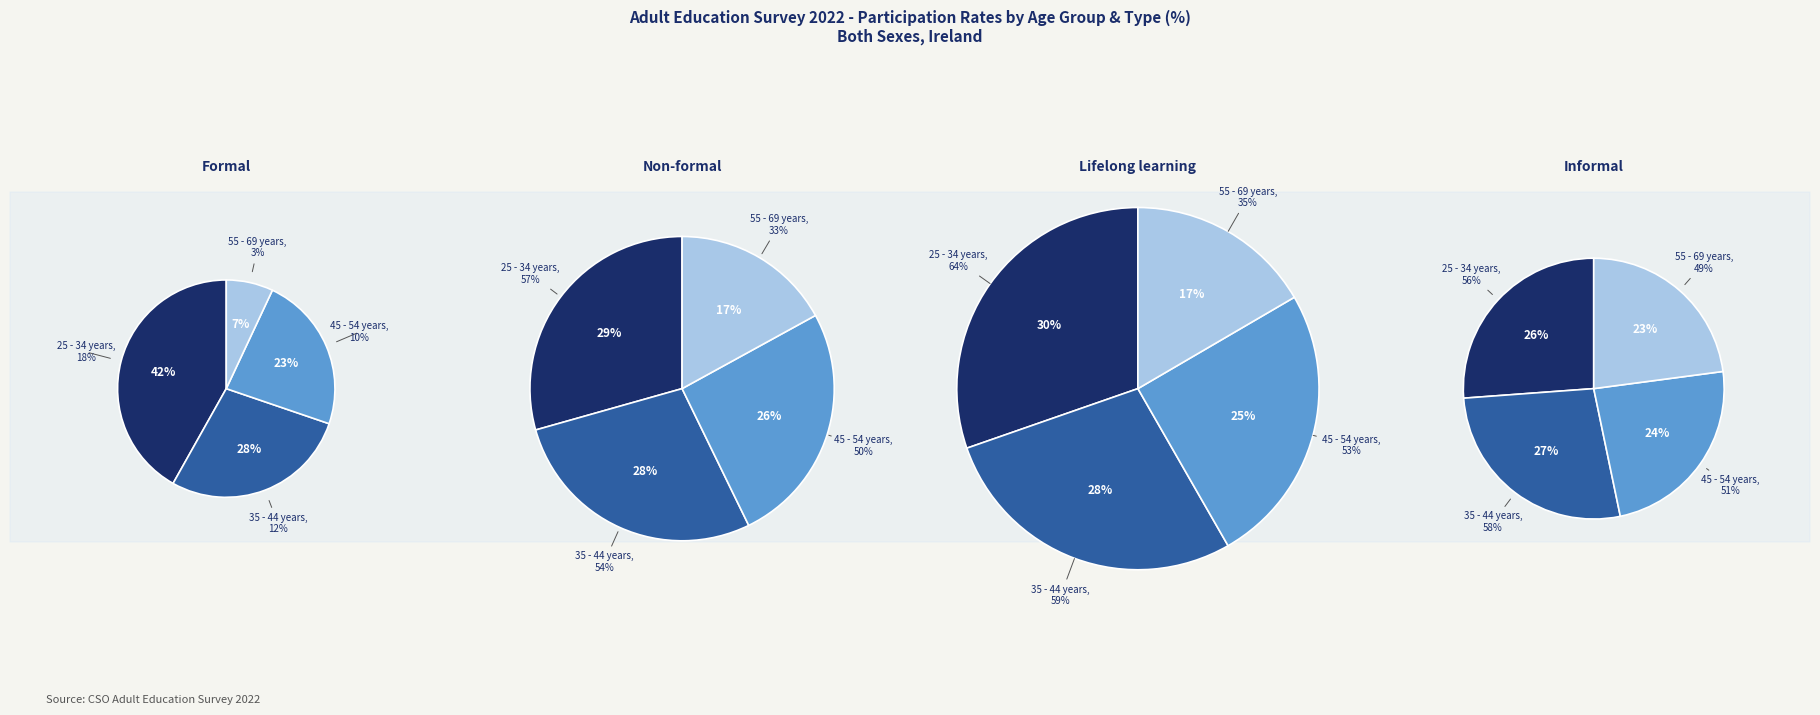

How many slices are in this pie chart?

4